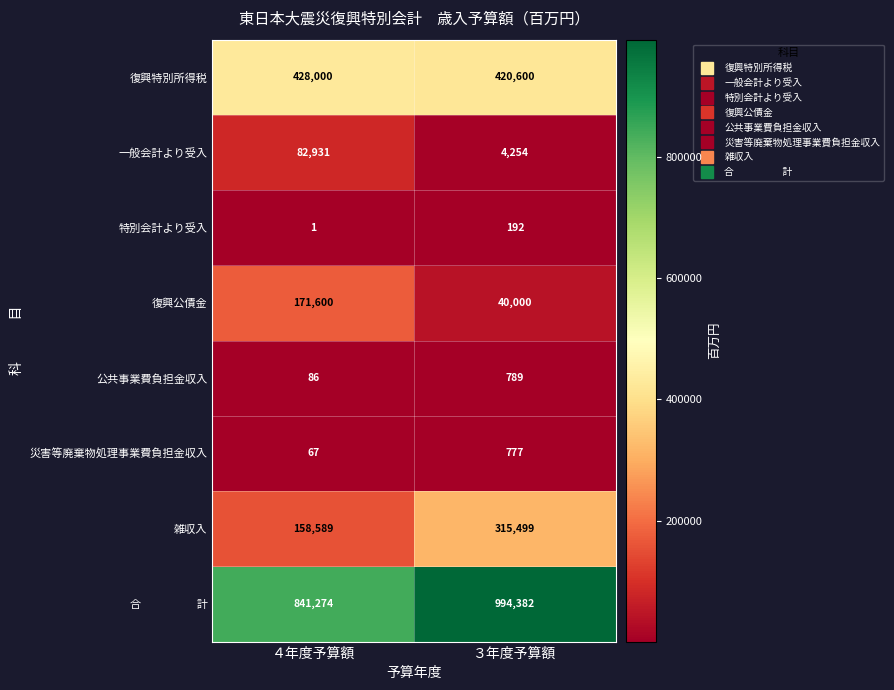

Count the number of data series in this chart.

8